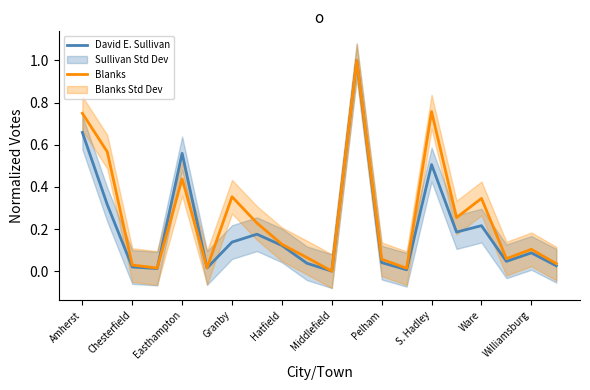

What value does the David E. Sullivan series have at S. Hadley?

0.5